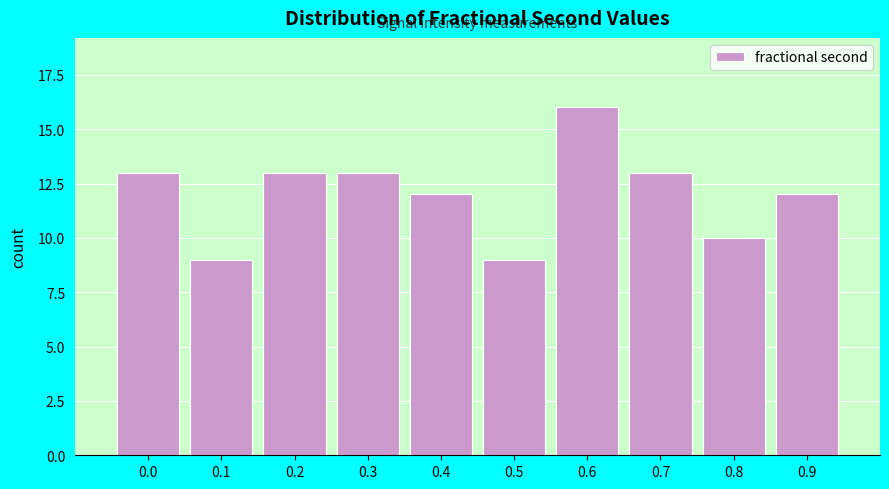

Reading right to left, transcribe all the data shown in this chart.

12	10	13	16	9	12	13	13	9	13